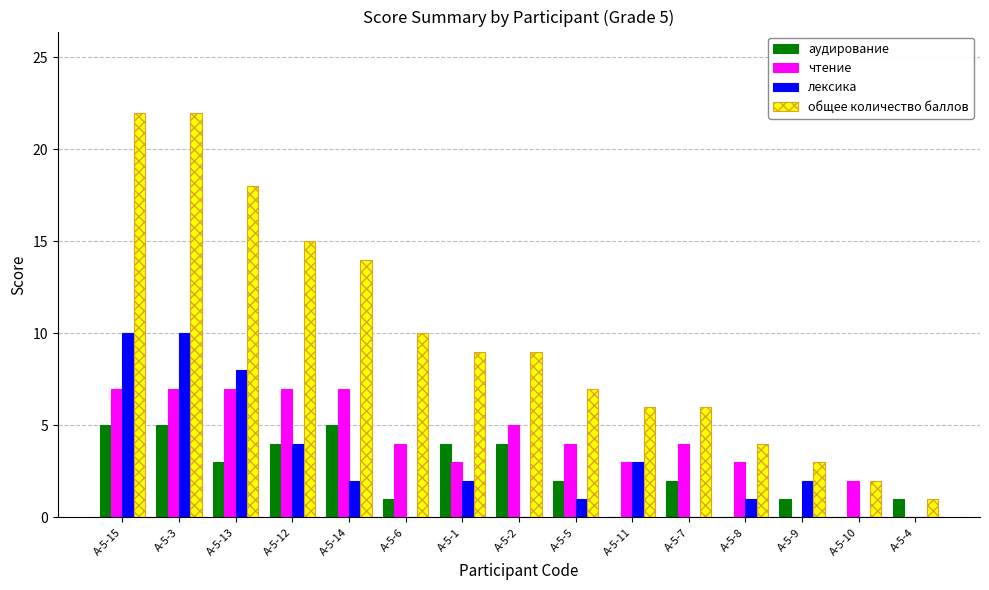

What is the greatest value displayed?

22